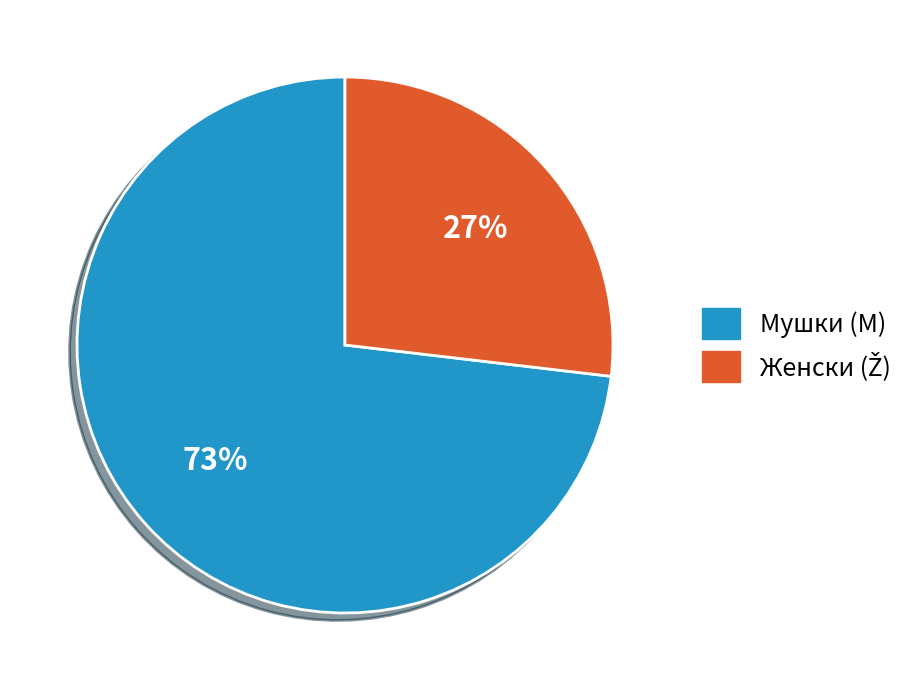

Is there a majority slice in this chart?

Yes